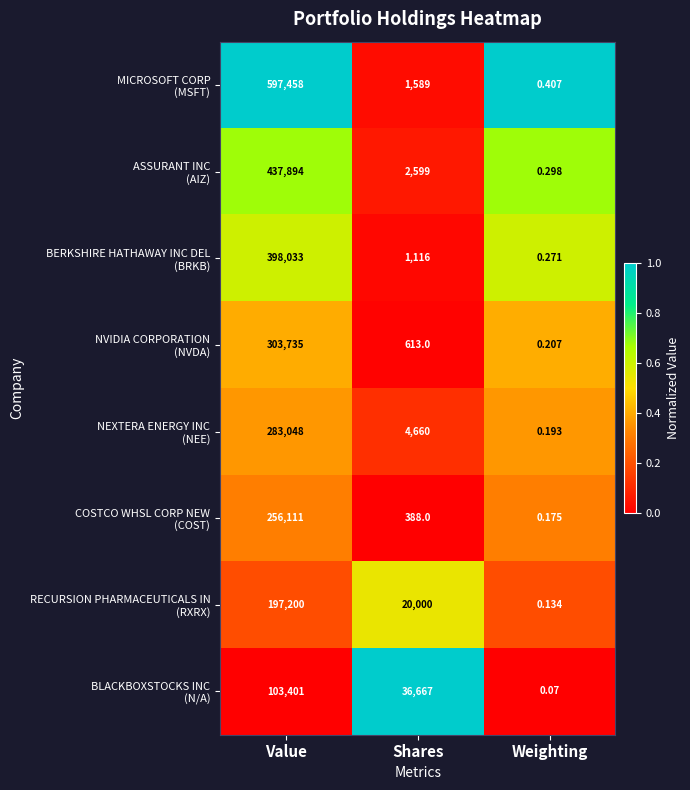

At which category is the sum across all series the highest?

Value